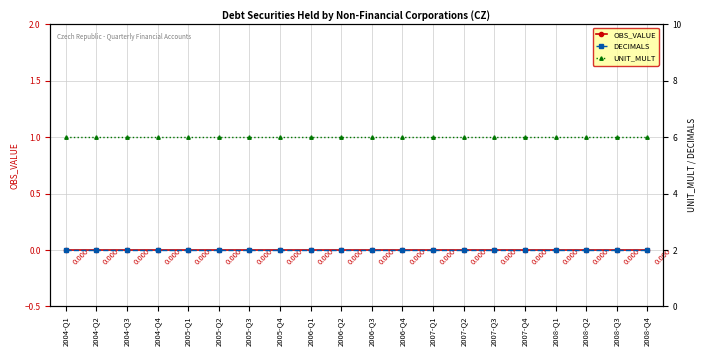

What is the difference between the highest and lowest values at 2007-Q4?

6